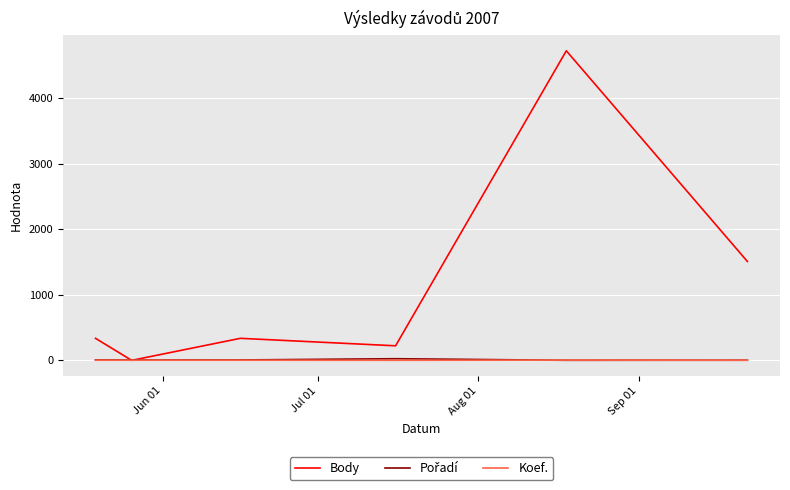

Which series has the widest spread of values?

Body